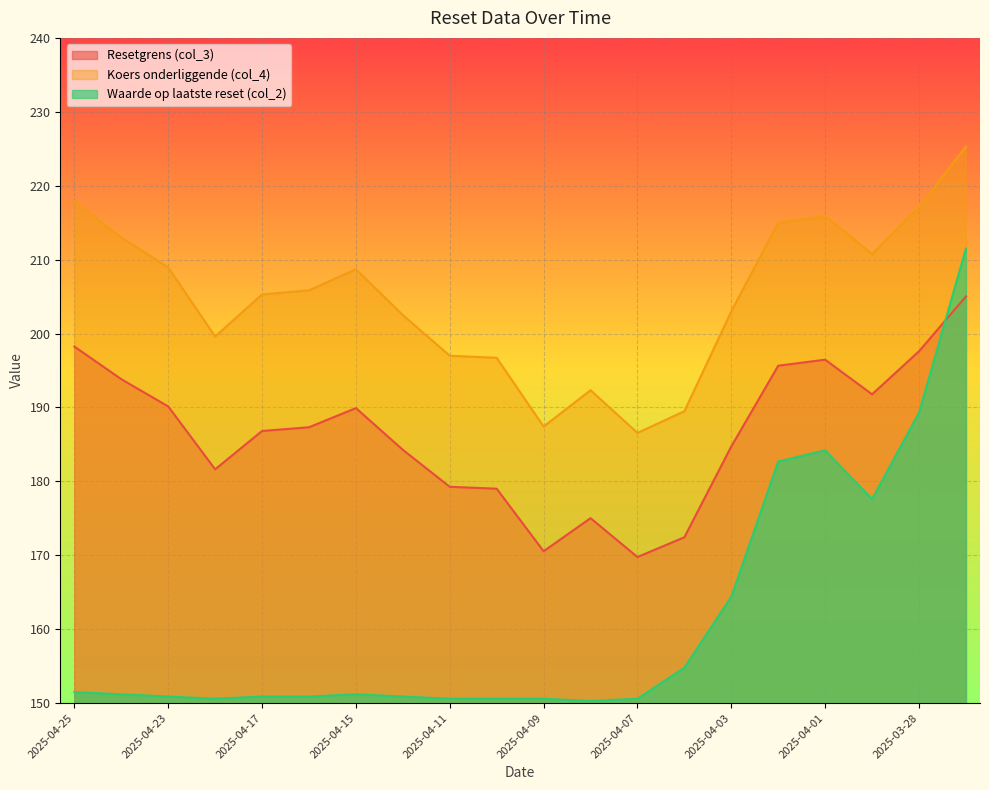

True or false: Waarde op laatste reset (col_2) and Koers onderliggende (col_4) intersect in this chart.

False